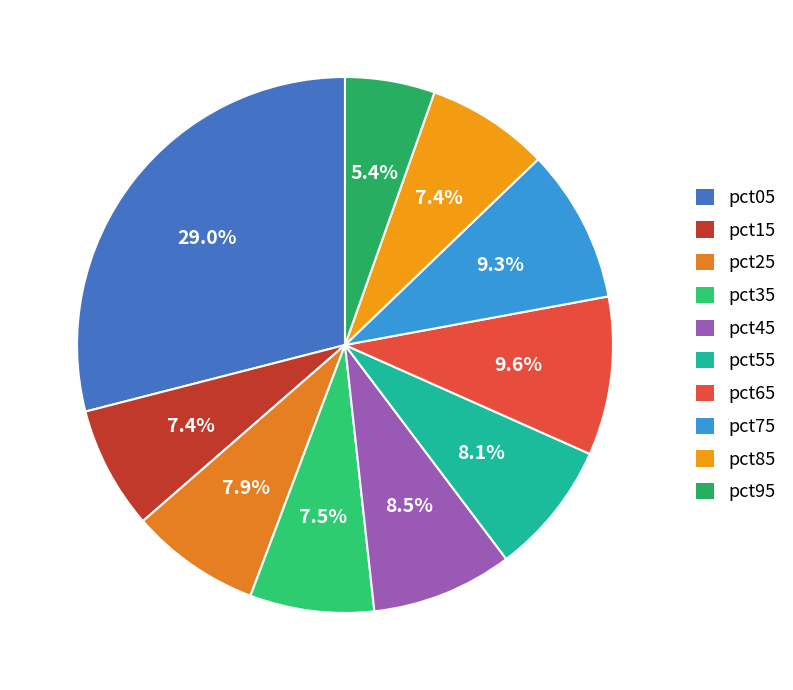

What percentage is the pct45 slice, to the nearest percent?

9%